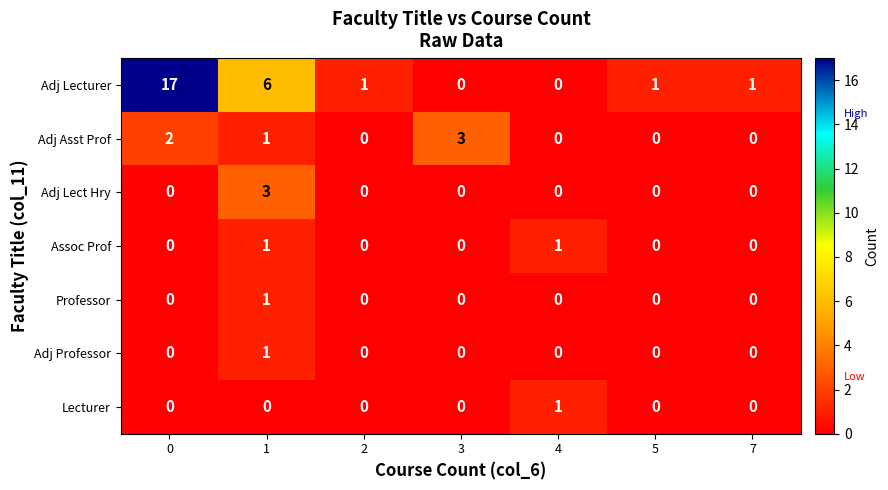

What is the difference between the maximum and second lowest values in the Adj Asst Prof series?

3